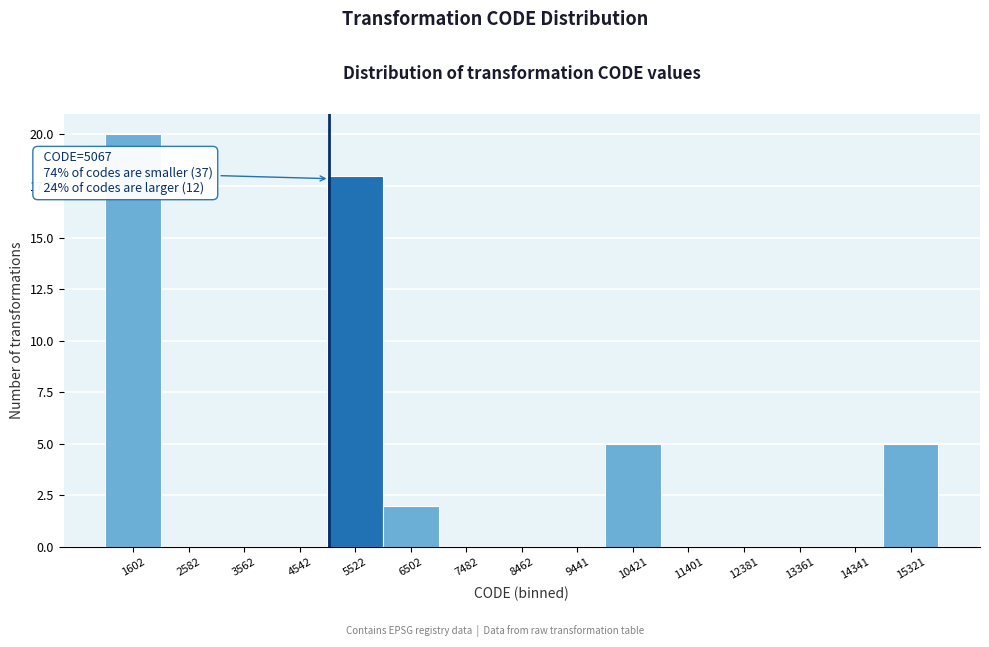

Over which range of the x-axis is the bar tallest?

1100 to 2100